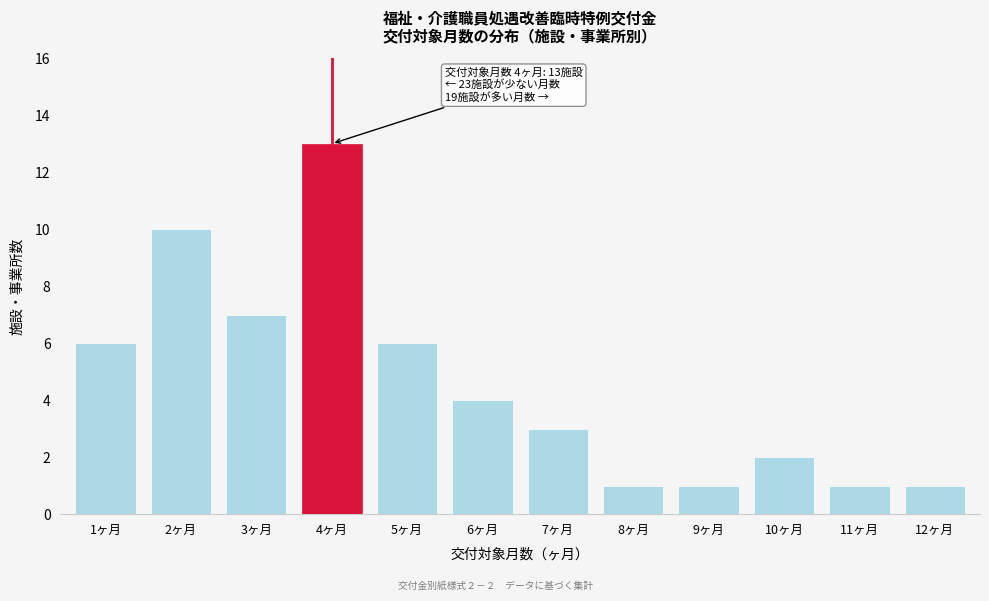

Reading right to left, list all the values displayed in this chart.

12ヶ月=1	11ヶ月=1	10ヶ月=2	9ヶ月=1	8ヶ月=1	7ヶ月=3	6ヶ月=4	5ヶ月=6	4ヶ月=13	3ヶ月=7	2ヶ月=10	1ヶ月=6